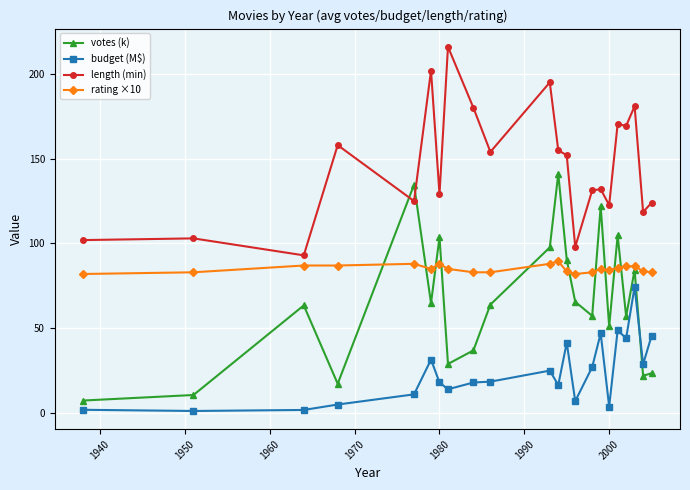

True or false: budget (M$) has more than 1 points higher than both neighbors.

True